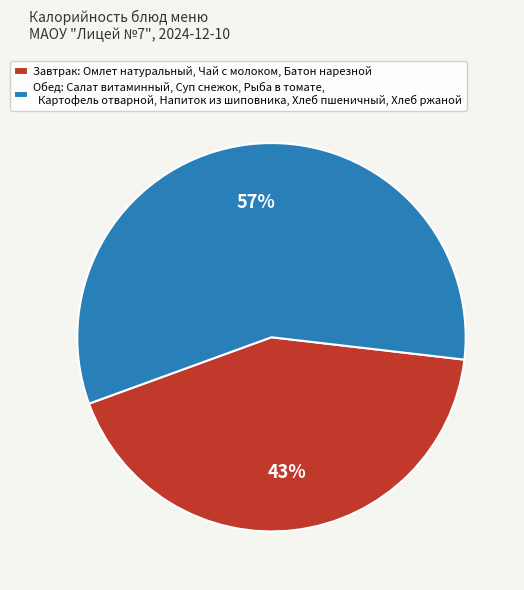

How many slices are in this pie chart?

2